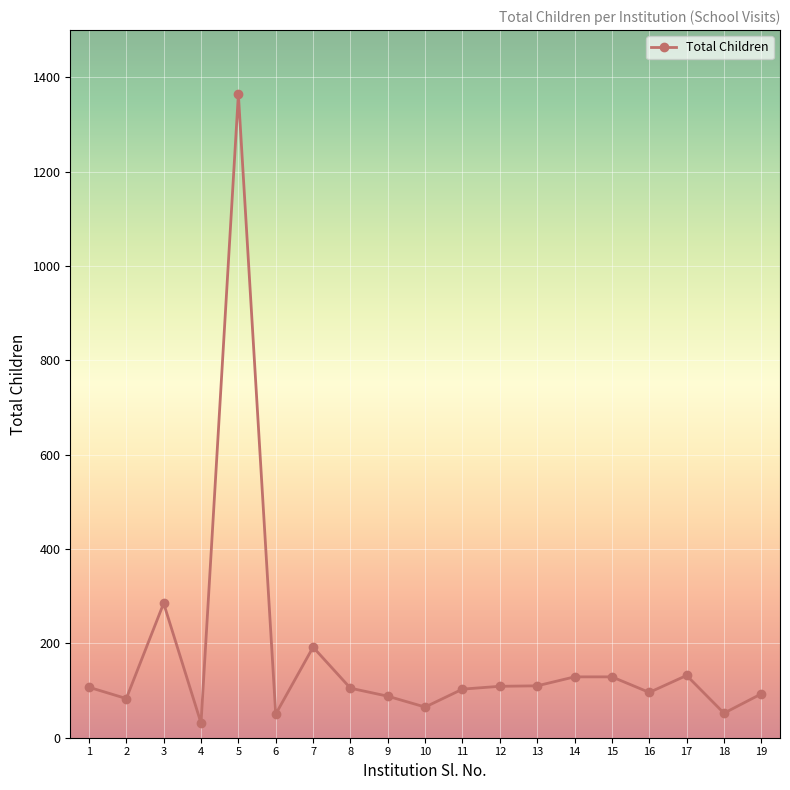

What is the maximum value shown in the chart?

1364